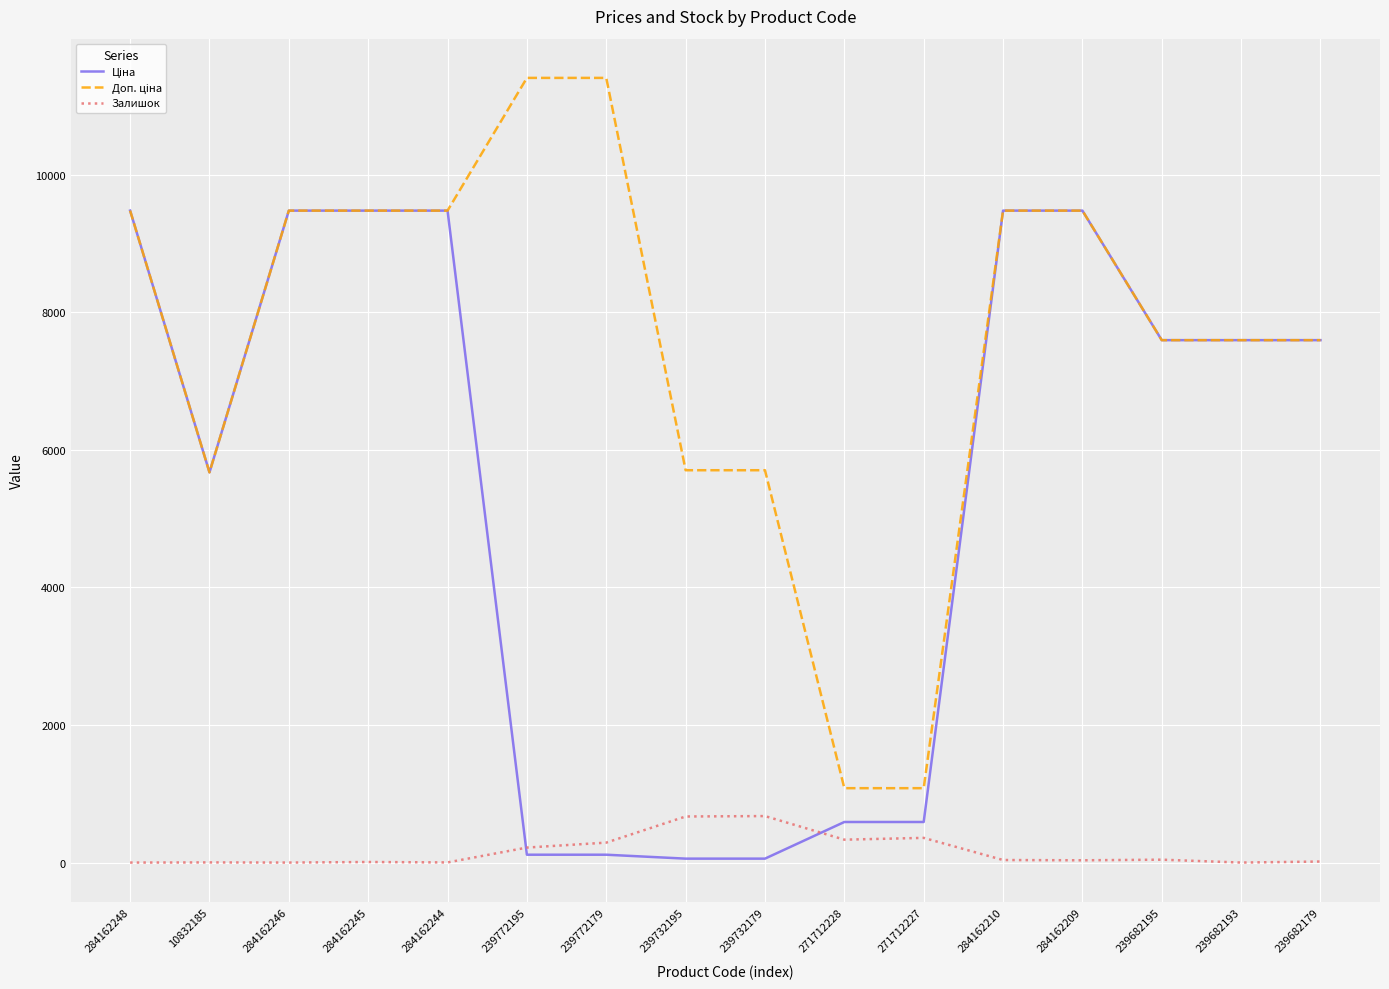

What is the total value across all series at 239732195?

6432.1